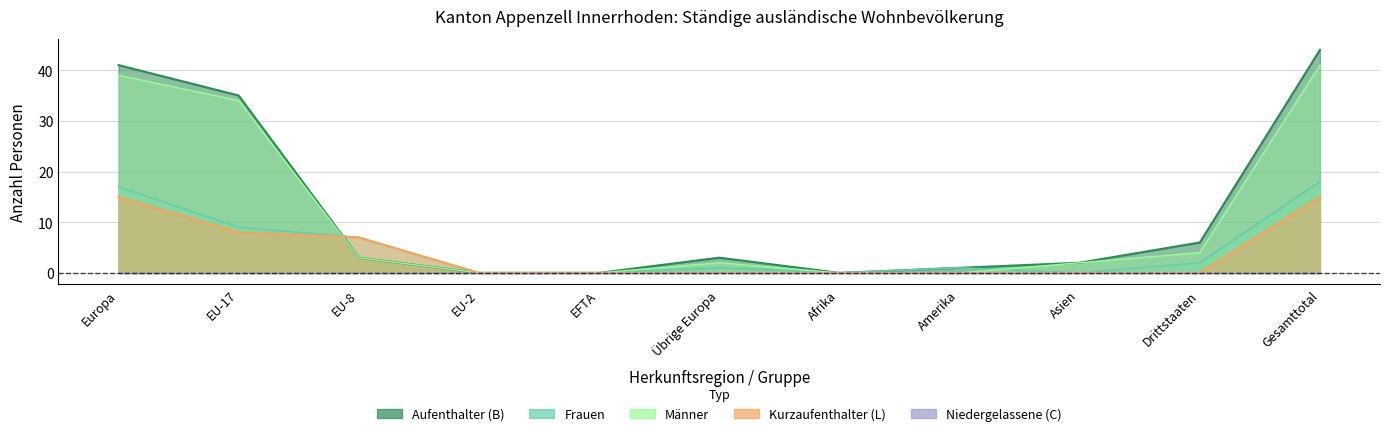

Reading left to right, extract all data points from this chart.

Aufenthalter (B) Total: Europa=41	EU-17=35	EU-8=3	EU-2=0	EFTA=0	Übrige Europa=3	Afrika=0	Amerika=1	Asien=2	Drittstaaten=6	Gesamttotal=44
Kurzaufenthalter (L) Total: Europa=15	EU-17=8	EU-8=7	EU-2=0	EFTA=0	Übrige Europa=0	Afrika=0	Amerika=0	Asien=0	Drittstaaten=0	Gesamttotal=15
Frauen Total: Europa=17	EU-17=9	EU-8=7	EU-2=0	EFTA=0	Übrige Europa=1	Afrika=0	Amerika=1	Asien=0	Drittstaaten=2	Gesamttotal=18
Männer Total: Europa=39	EU-17=34	EU-8=3	EU-2=0	EFTA=0	Übrige Europa=2	Afrika=0	Amerika=0	Asien=2	Drittstaaten=4	Gesamttotal=41